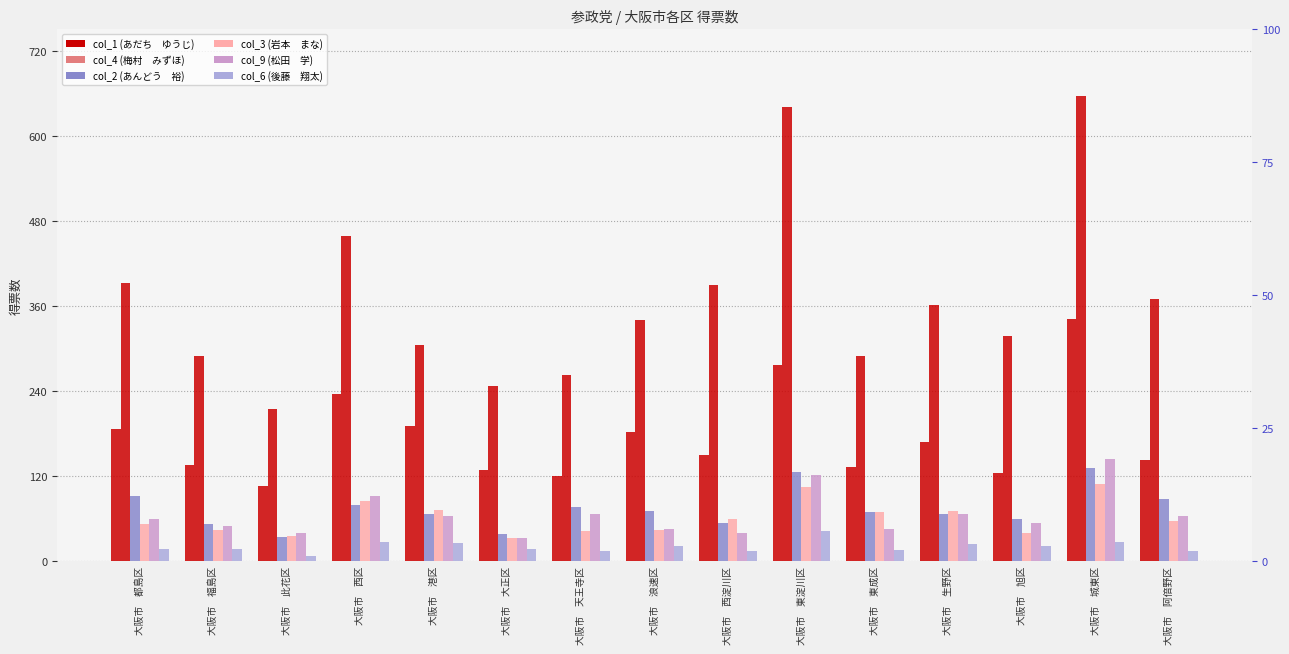

Reading right to left, extract all data points from this chart.

col_1: 大阪市　阿倍野区=142.5	大阪市　城東区=341.0	大阪市　旭区=124.0	大阪市　生野区=168.6	大阪市　東成区=133.0	大阪市　東淀川区=277.1	大阪市　西淀川区=150.0	大阪市　浪速区=181.7	大阪市　天王寺区=120.0	大阪市　大正区=128.0	大阪市　港区=191.2	大阪市　西区=236.0	大阪市　此花区=105.7	大阪市　福島区=135.0	大阪市　都島区=186.6
col_4: 大阪市　阿倍野区=369.0	大阪市　城東区=656.0	大阪市　旭区=318.0	大阪市　生野区=361.0	大阪市　東成区=289.0	大阪市　東淀川区=641.0	大阪市　西淀川区=389.0	大阪市　浪速区=340.0	大阪市　天王寺区=262.0	大阪市　大正区=247.0	大阪市　港区=305.0	大阪市　西区=459.0	大阪市　此花区=215.0	大阪市　福島区=289.0	大阪市　都島区=392.0
col_2: 大阪市　阿倍野区=87.0	大阪市　城東区=131.0	大阪市　旭区=60.0	大阪市　生野区=67.0	大阪市　東成区=70.0	大阪市　東淀川区=126.0	大阪市　西淀川区=54.0	大阪市　浪速区=71.0	大阪市　天王寺区=77.0	大阪市　大正区=38.7	大阪市　港区=67.0	大阪市　西区=78.7	大阪市　此花区=34.0	大阪市　福島区=52.0	大阪市　都島区=92.0
col_3: 大阪市　阿倍野区=56.0	大阪市　城東区=109.0	大阪市　旭区=40.0	大阪市　生野区=71.0	大阪市　東成区=69.0	大阪市　東淀川区=105.0	大阪市　西淀川区=59.0	大阪市　浪速区=44.0	大阪市　天王寺区=43.0	大阪市　大正区=33.0	大阪市　港区=72.0	大阪市　西区=85.0	大阪市　此花区=36.0	大阪市　福島区=44.0	大阪市　都島区=53.0
col_9: 大阪市　阿倍野区=64.0	大阪市　城東区=144.0	大阪市　旭区=54.0	大阪市　生野区=66.0	大阪市　東成区=45.0	大阪市　東淀川区=121.0	大阪市　西淀川区=40.0	大阪市　浪速区=45.0	大阪市　天王寺区=66.0	大阪市　大正区=32.0	大阪市　港区=63.0	大阪市　西区=92.0	大阪市　此花区=40.0	大阪市　福島区=49.0	大阪市　都島区=59.0
col_6: 大阪市　阿倍野区=15.0	大阪市　城東区=27.0	大阪市　旭区=21.0	大阪市　生野区=24.0	大阪市　東成区=16.0	大阪市　東淀川区=42.0	大阪市　西淀川区=14.0	大阪市　浪速区=22.0	大阪市　天王寺区=14.0	大阪市　大正区=17.0	大阪市　港区=25.0	大阪市　西区=27.0	大阪市　此花区=7.0	大阪市　福島区=17.0	大阪市　都島区=17.0